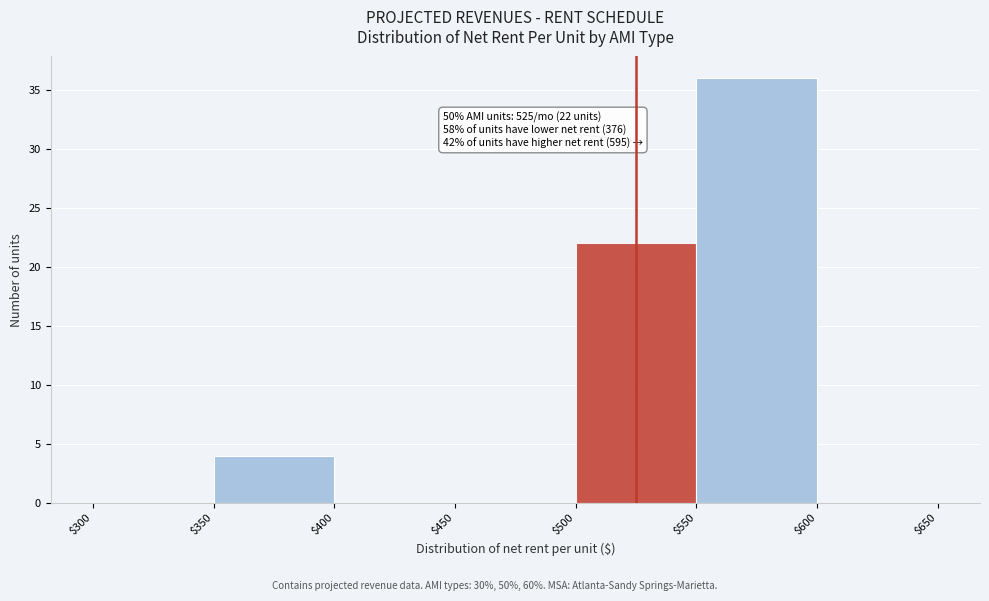

Over which range of the x-axis is the bar tallest?

$550 to $600